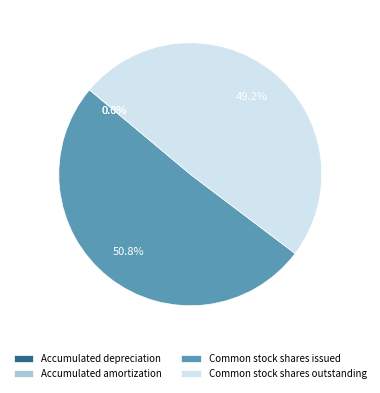

Is there any slice that represents more than half of the pie?

Yes